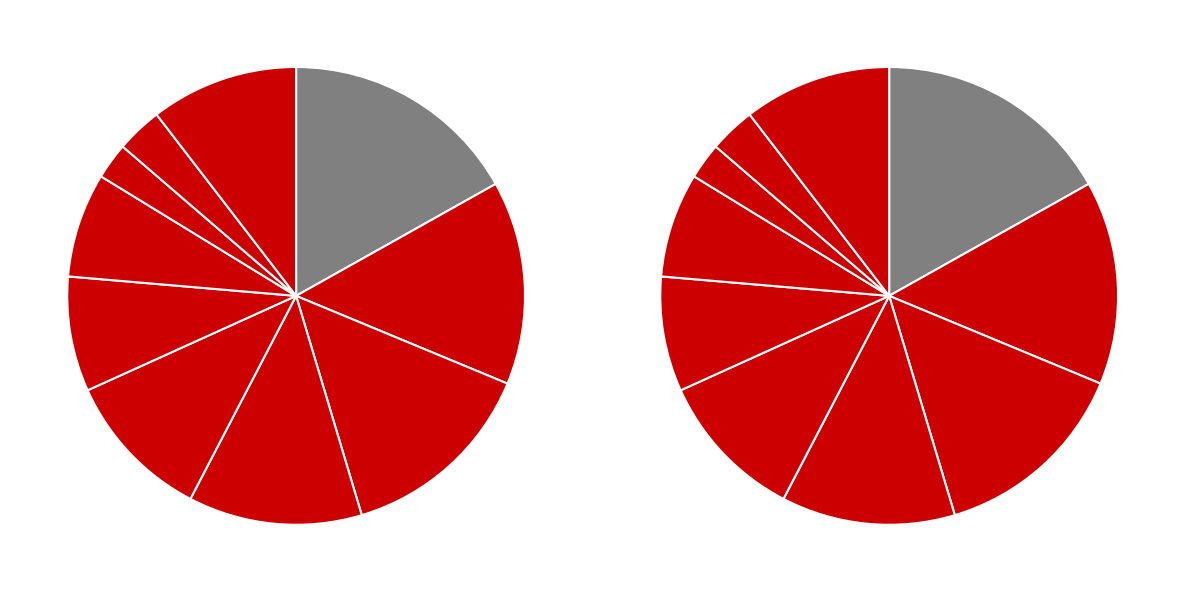

Does pct75 account for over 50% of the chart?

No